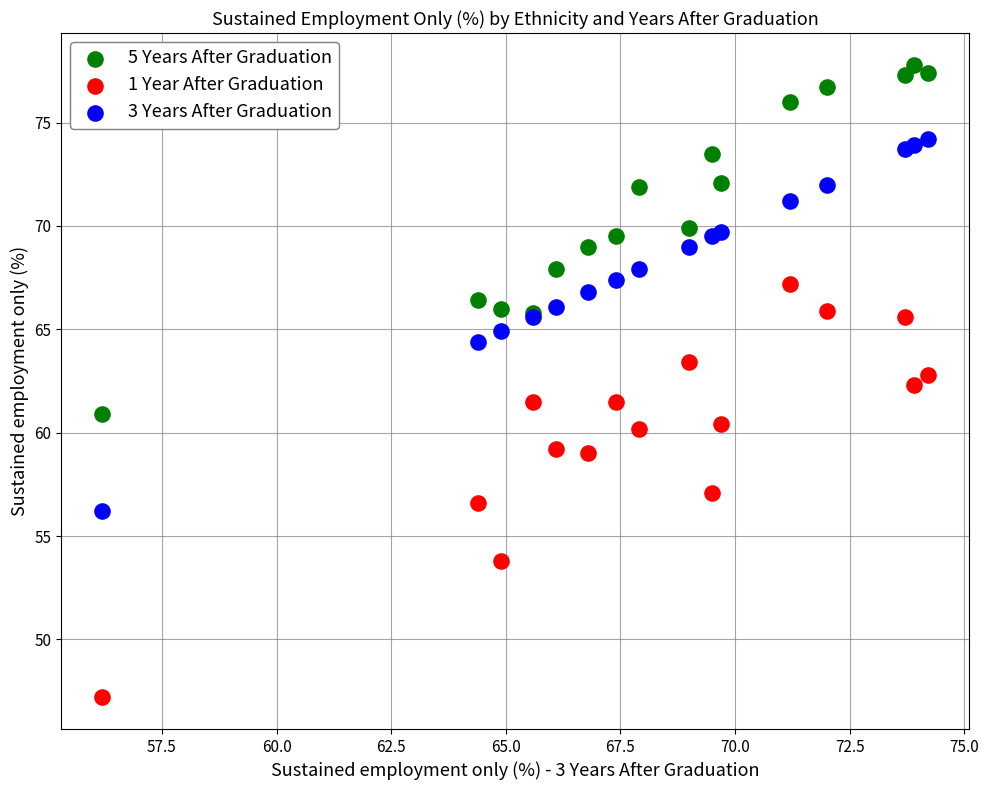

Which series has the largest Y range (max minus min)?

1 Year After Graduation